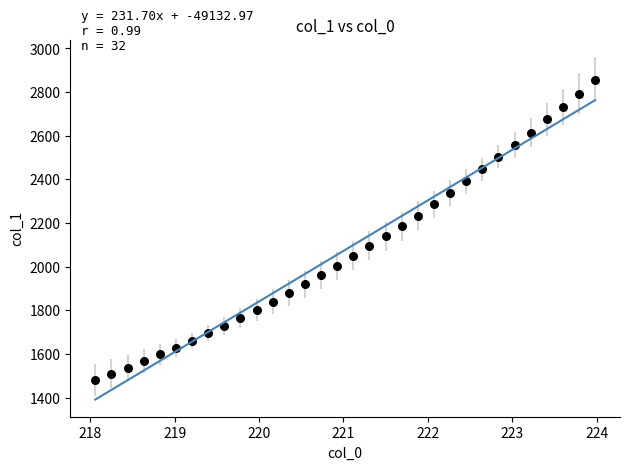

What is the range of Y values (max minus min)?

1376.7